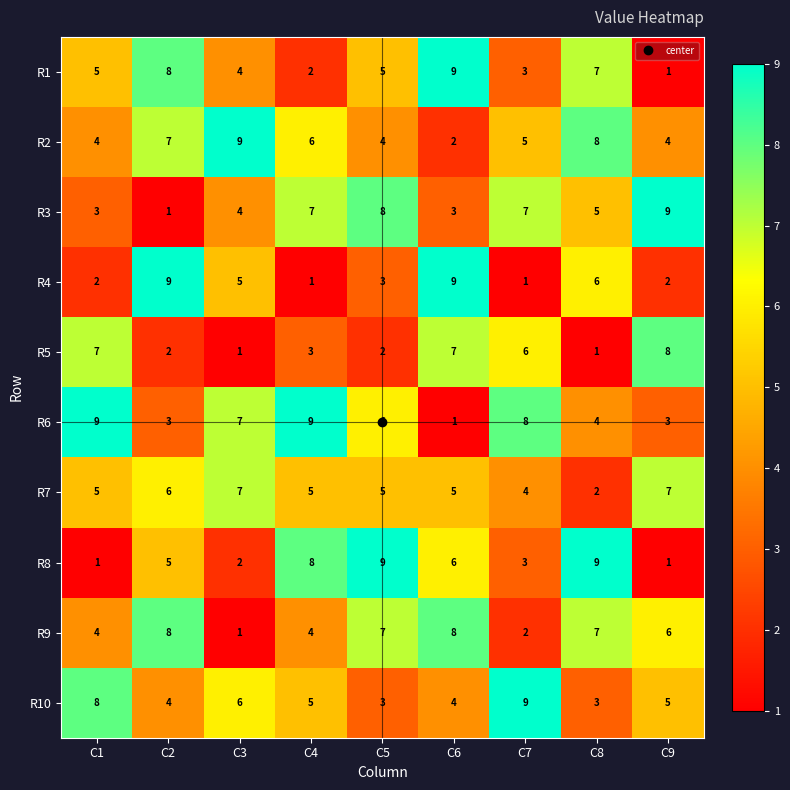

Between C1 and C5, which series saw the biggest shift?

R8